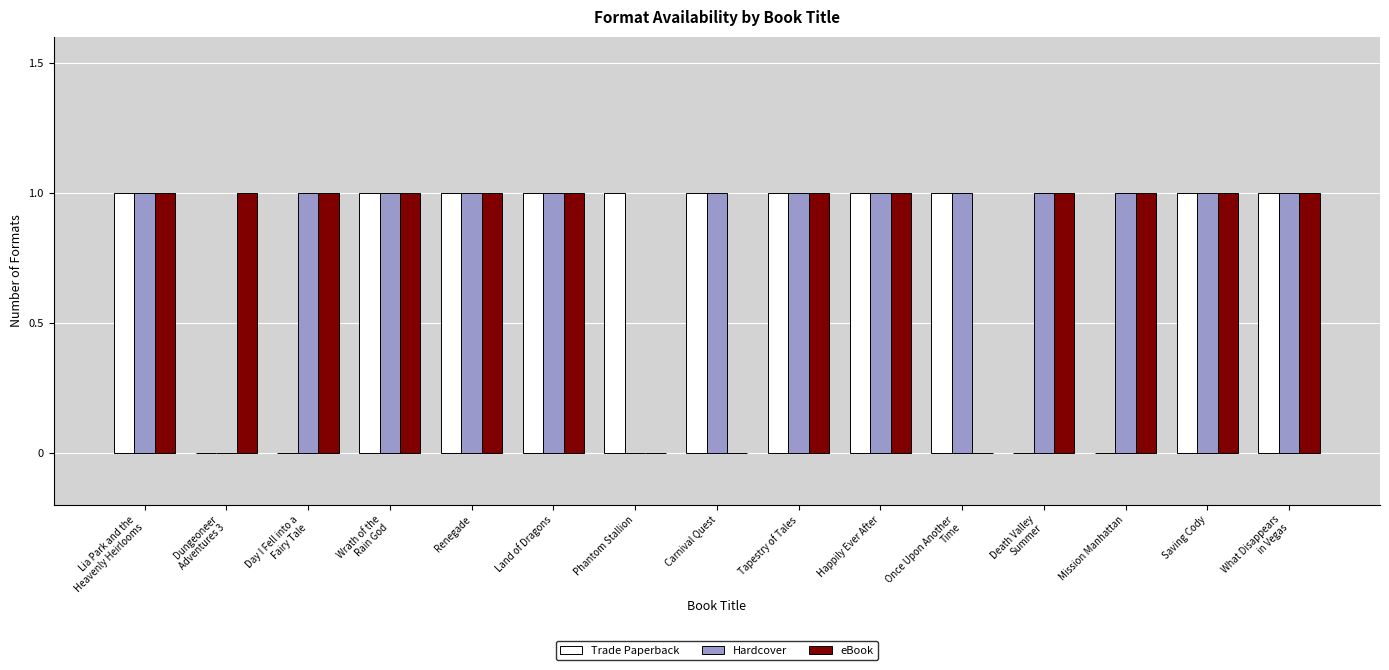

The value of Hardcover at Land of Dragons is 1. True or false?

True